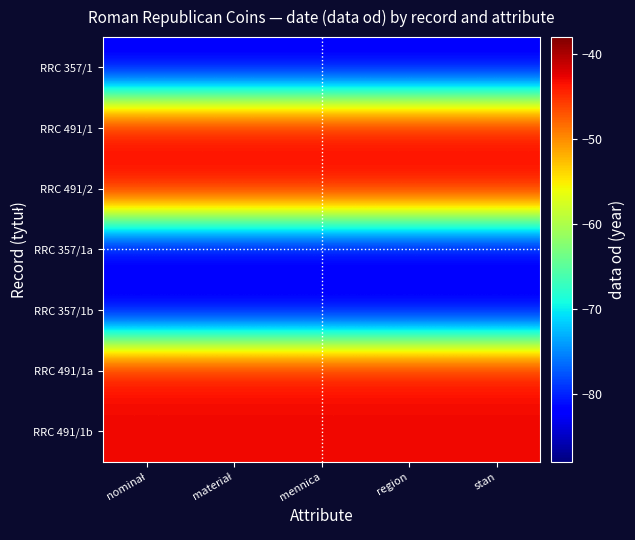

Which series changed the most between nominał and mennica?

RRC 357/1